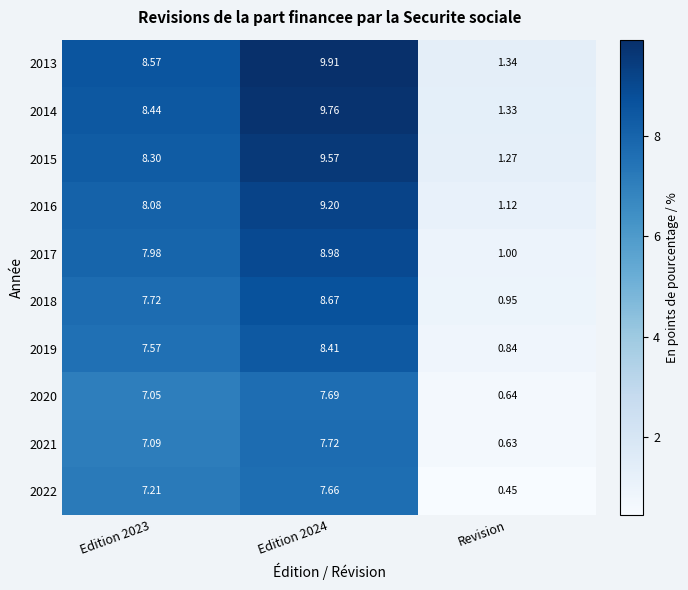

At which label does 2020 reach its minimum?

Revision